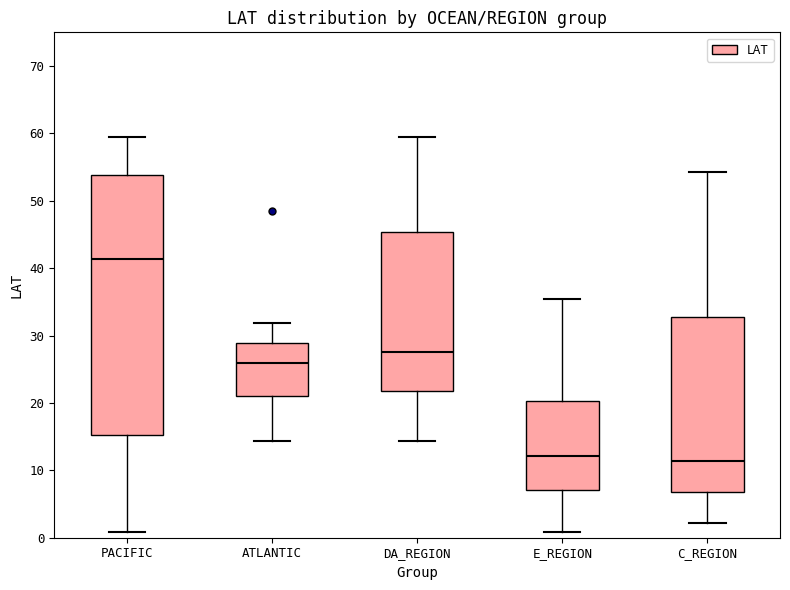

Where does the median line of the box for PACIFIC sit on the y-axis? The values are not printed on the chart, so give them approximately, as read against the axis.

41